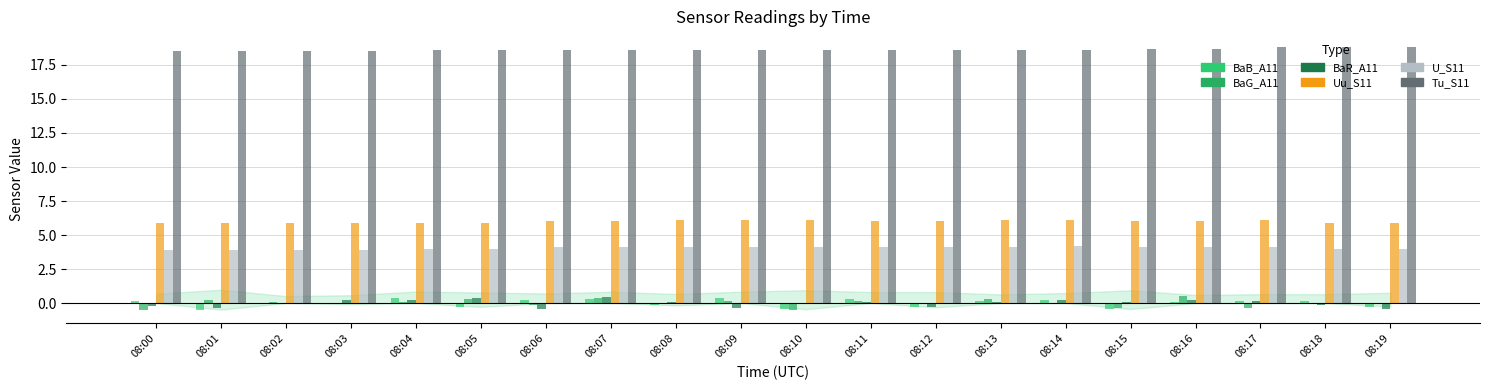

What are all the series names shown in the legend?

BaB_A11, BaG_A11, BaR_A11, Uu_S11, U_S11, Tu_S11